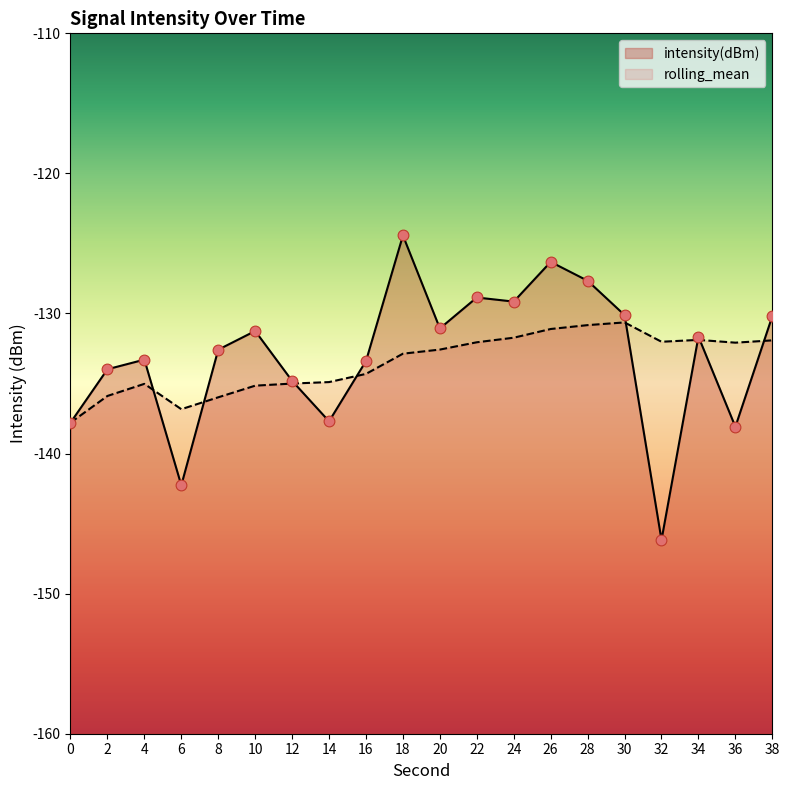

Which series has the largest total across all categories?

intensity(dBm)